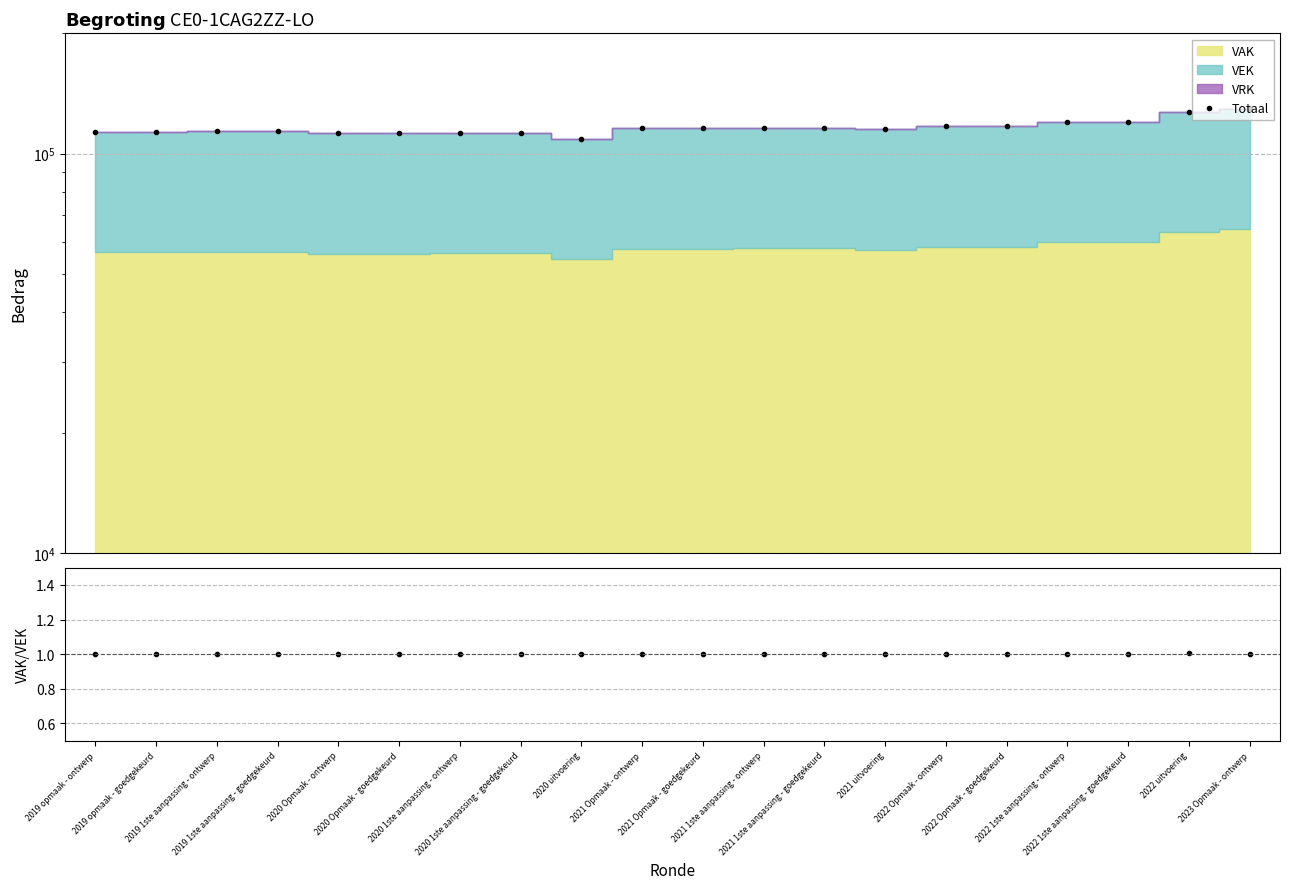

Which label corresponds to the smallest value in the chart?

2019 opmaak - ontwerp